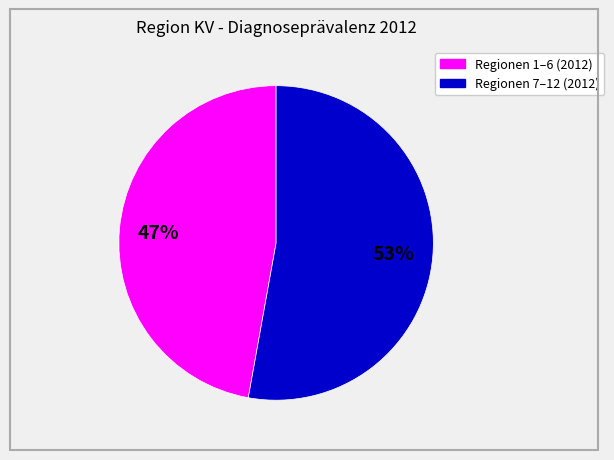

Is there any slice that represents more than half of the pie?

Yes